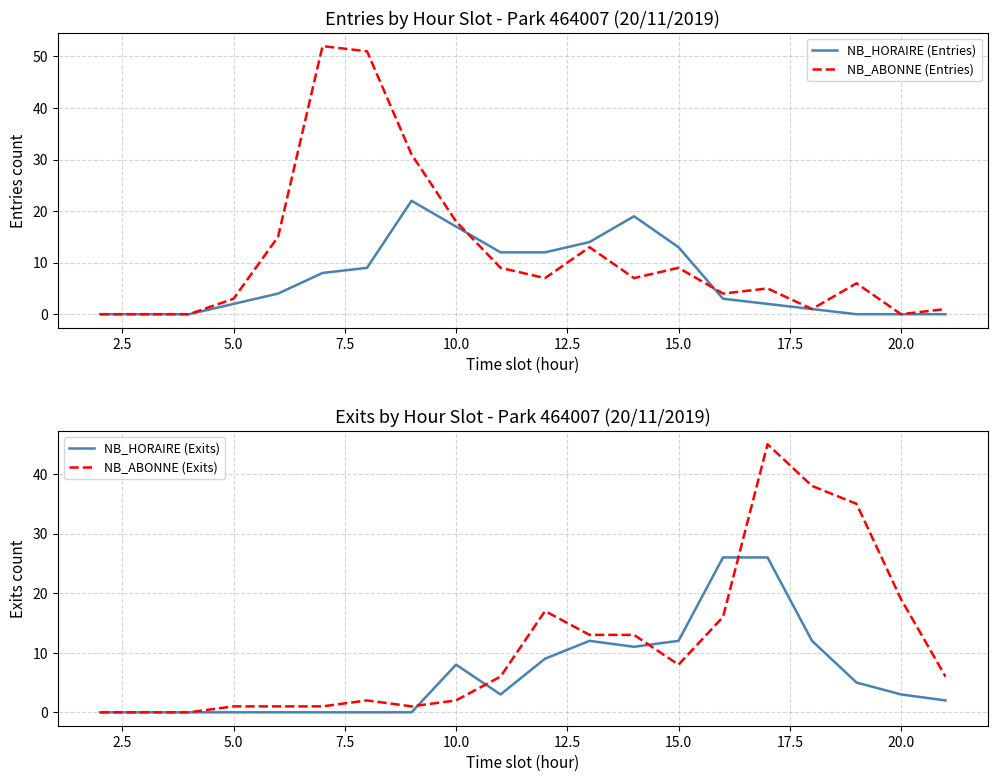

Is it true that NB_ABONNE (Entries) equals 9 at 15.0?

True